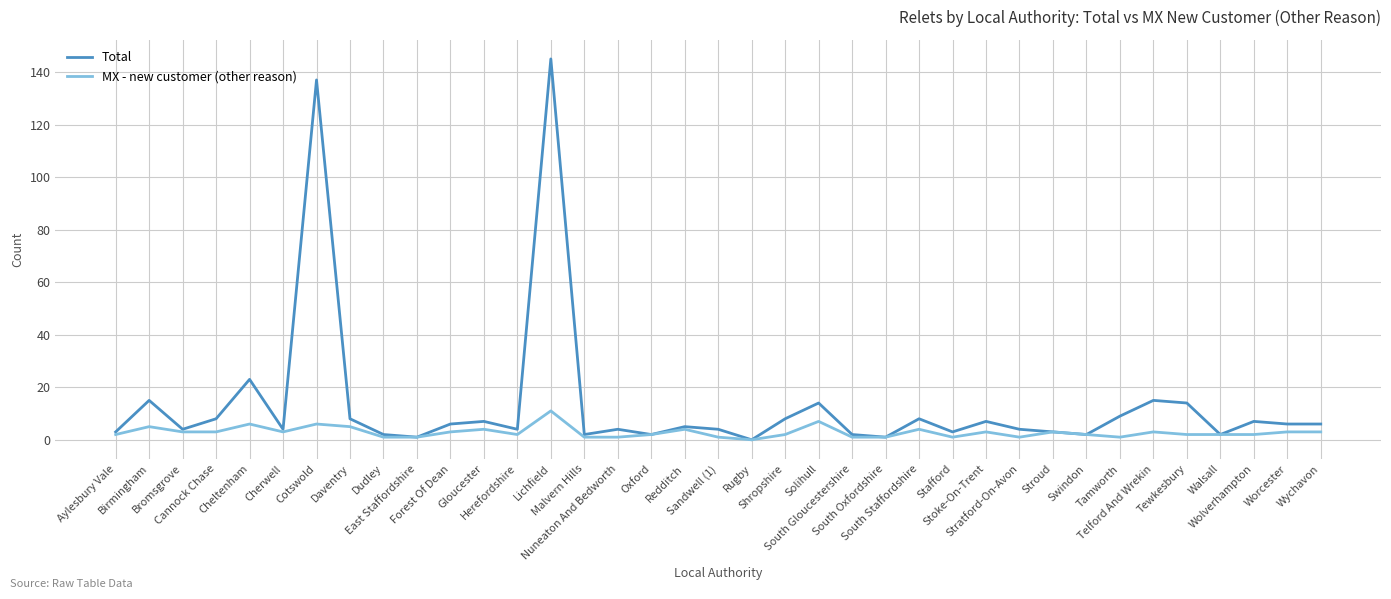

What is the maximum value for MX - new customer (other reason)?

11